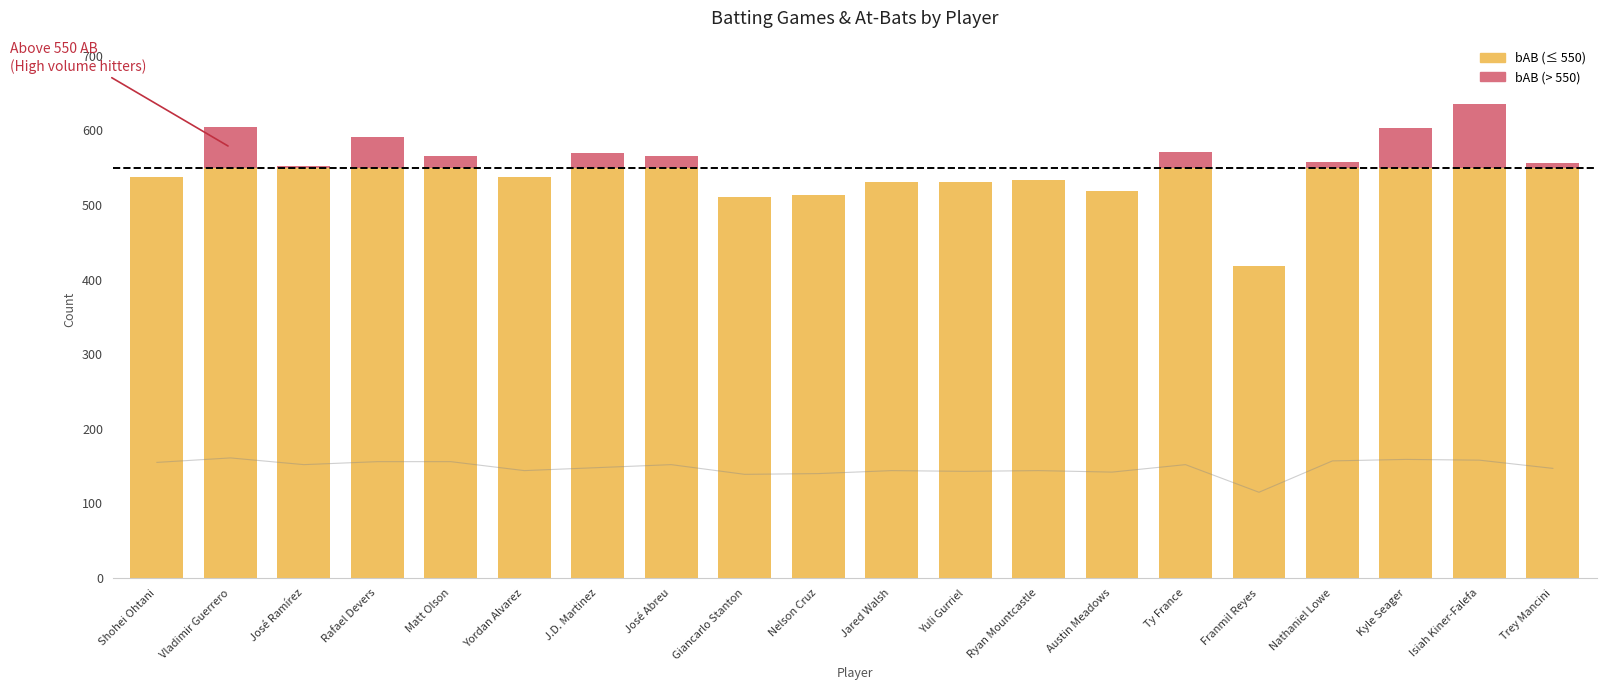

True or false: the data shows 152 at Ty France.

True